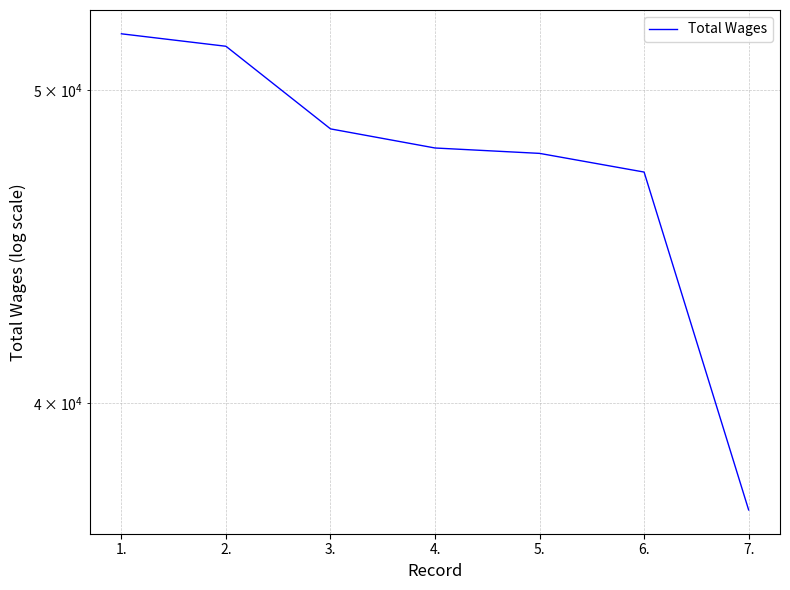

How many distinct data groups are displayed?

1